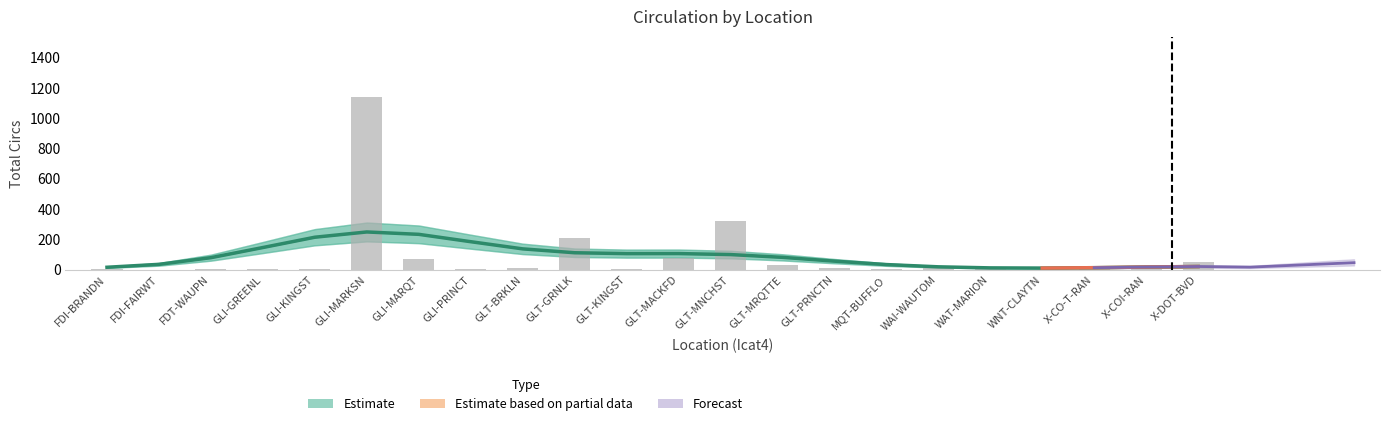

What is the greatest value displayed?

1139